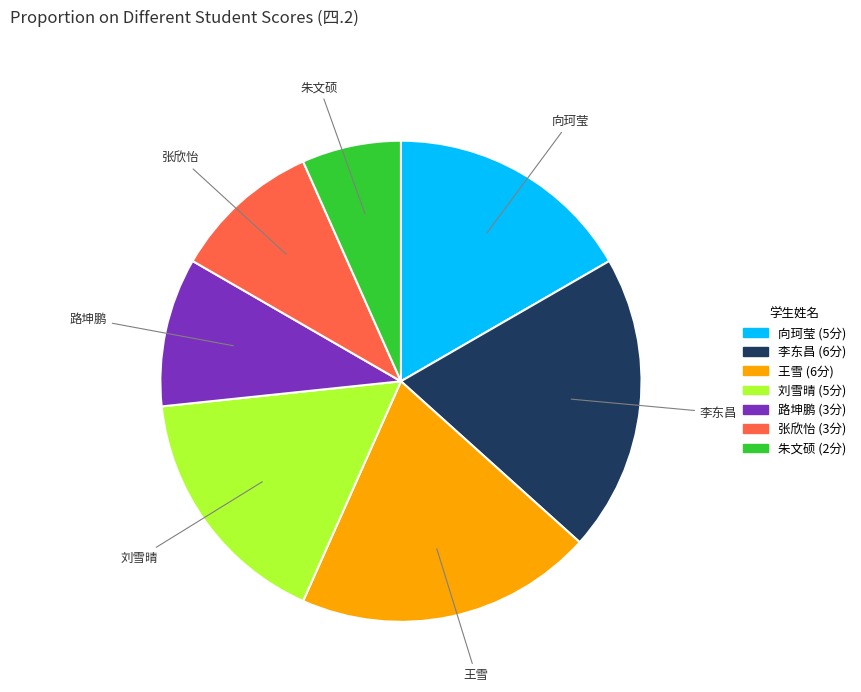

Does any single category account for the majority?

No